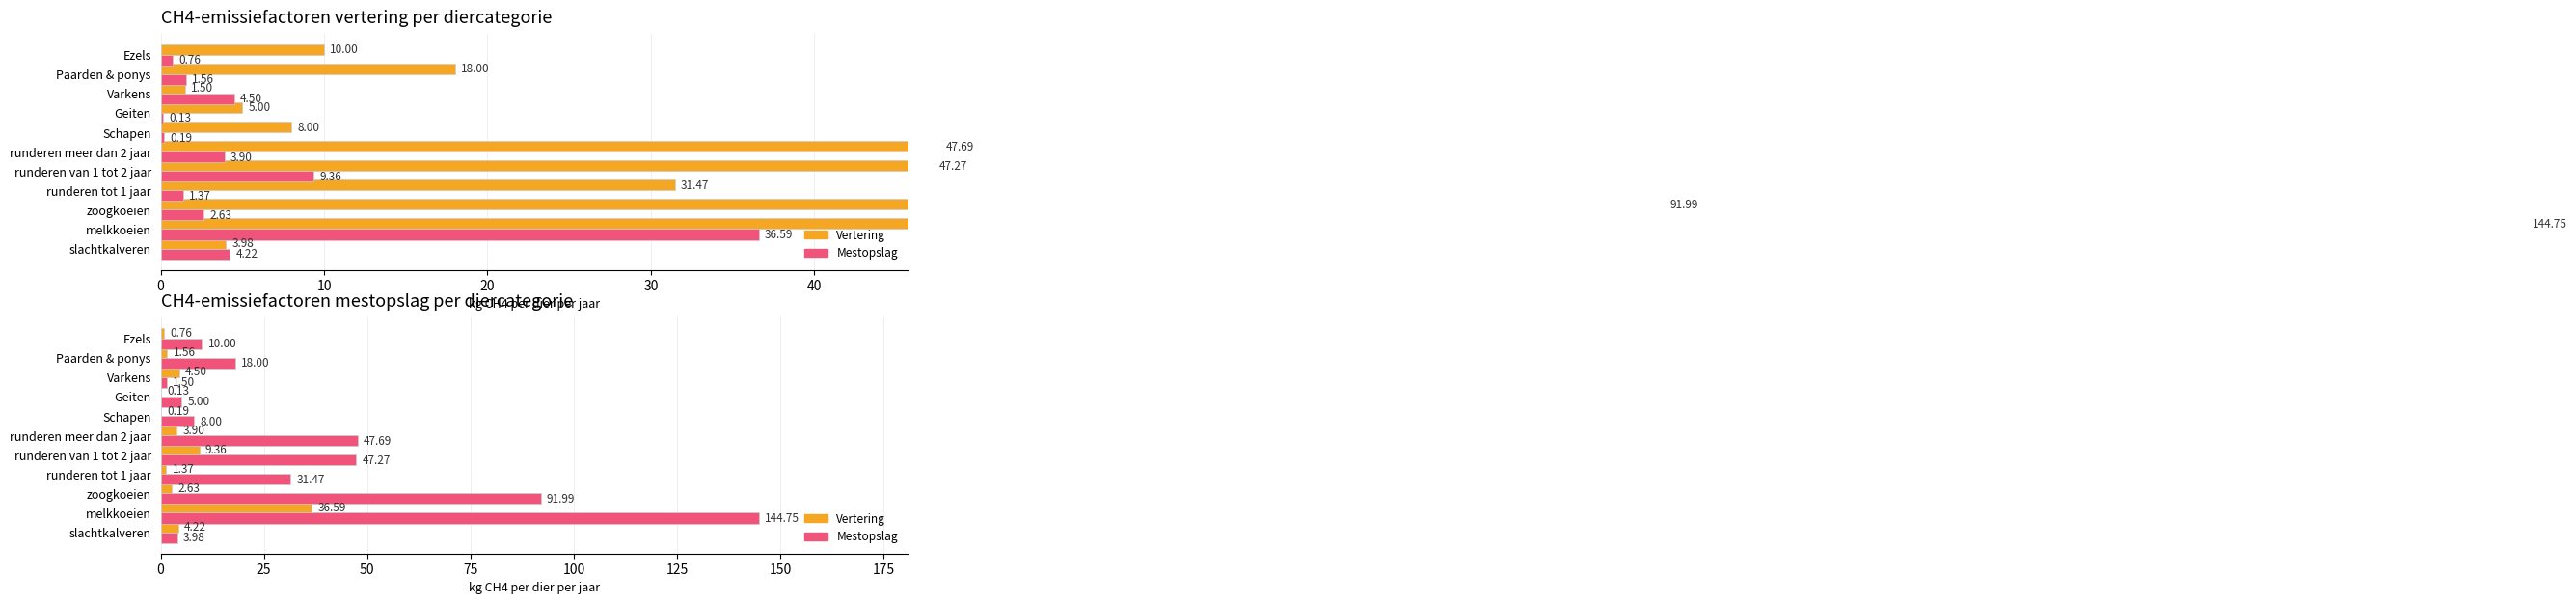

What are all the series names shown in the legend?

Vertering (kg CH4/dier/jaar), Mestopslag (kg CH4/dier/jaar)